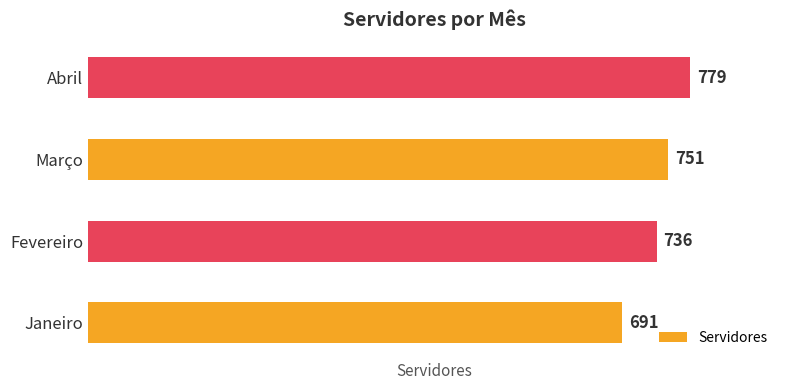

What is the smallest value displayed?

691